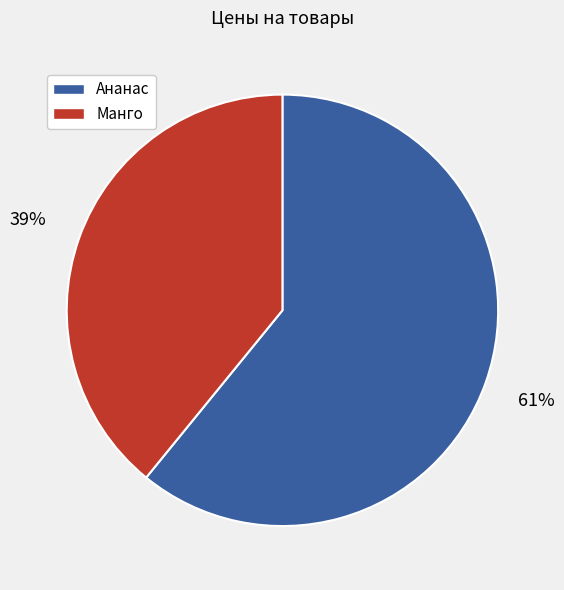

Is it true that Манго is 39% of the pie?

True